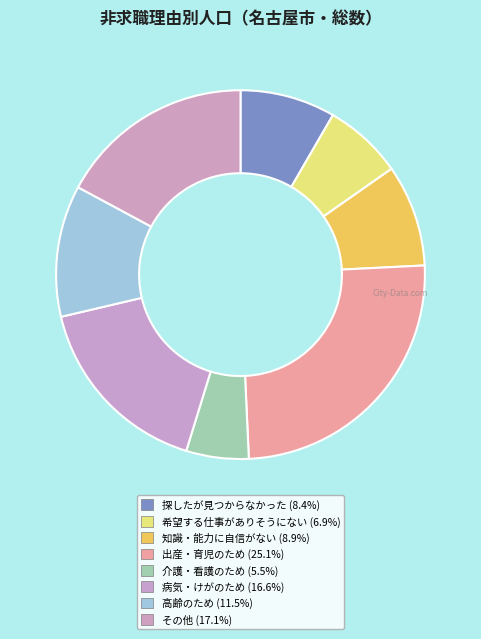

How many segments does this pie chart have?

8